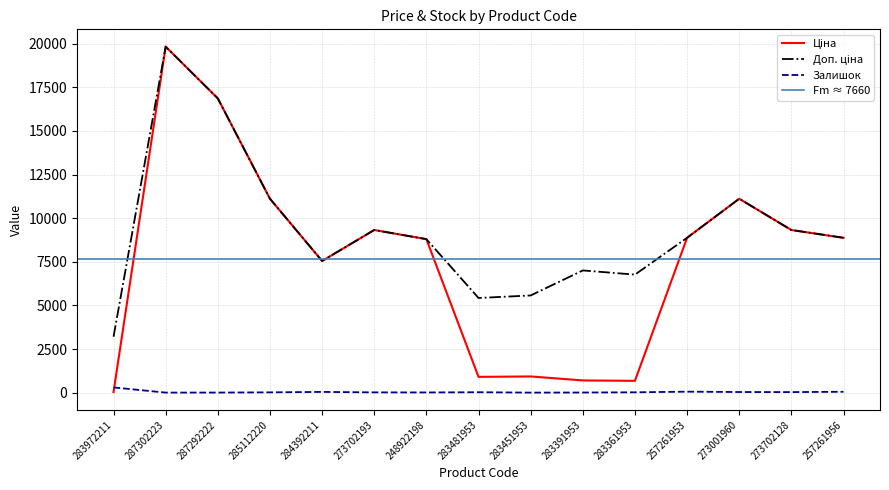

Which series has the widest spread of values?

Ціна